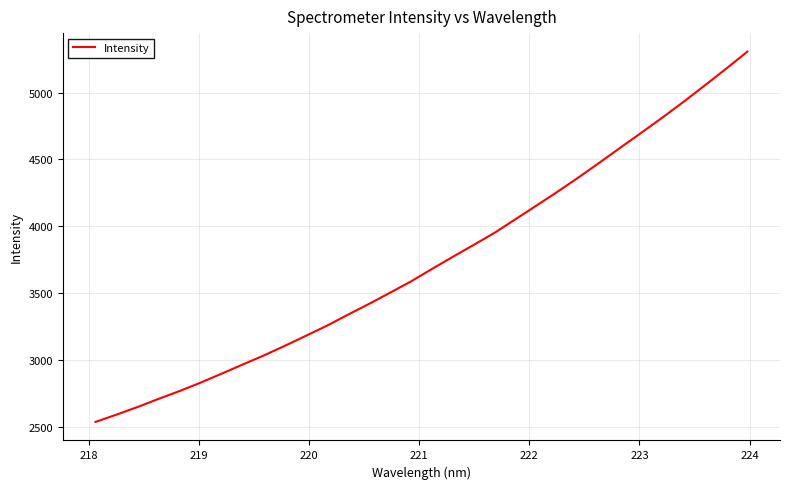

What is the maximum value shown in the chart?

5306.3